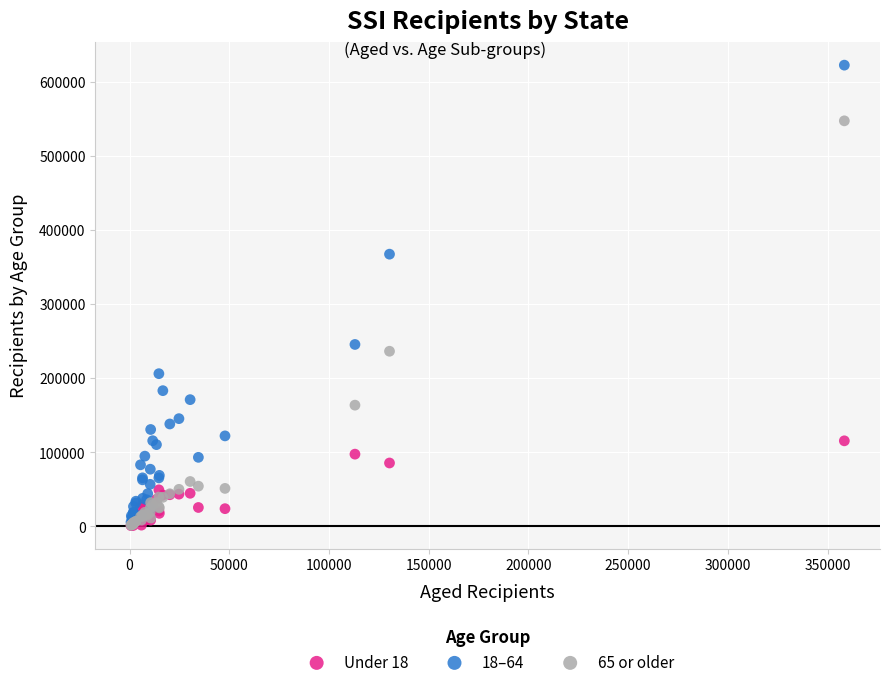

Across all series, what Y value is closest to 311608?

367198